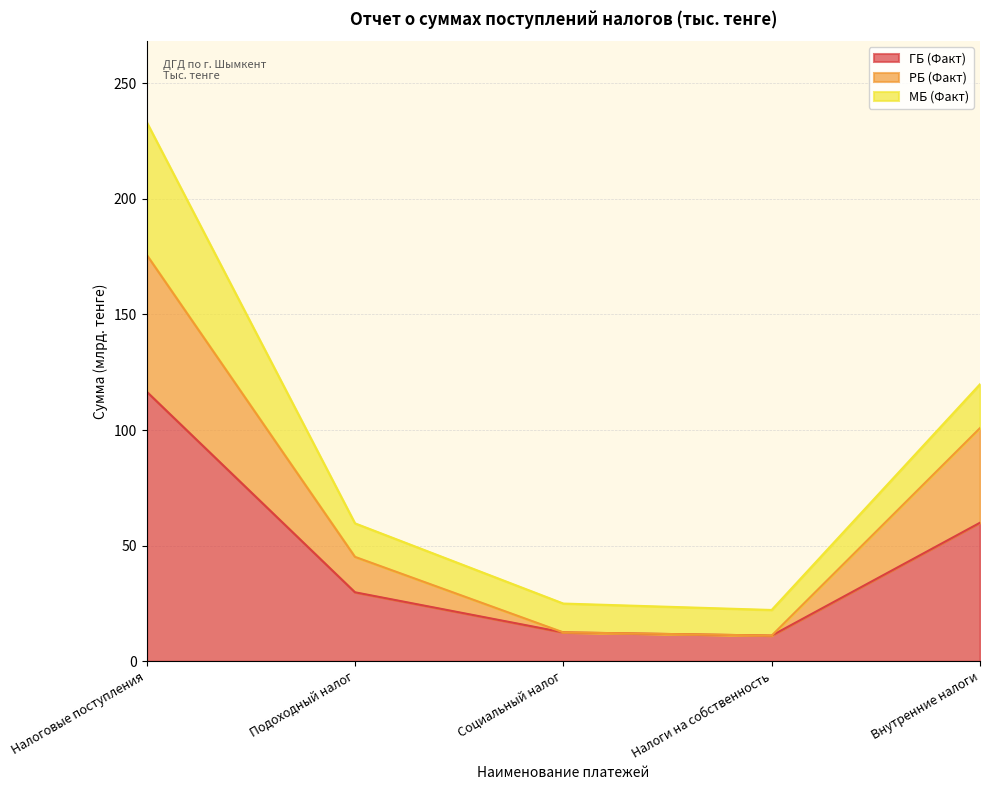

How many data points in ГБ (Факт) are less than 29?

2